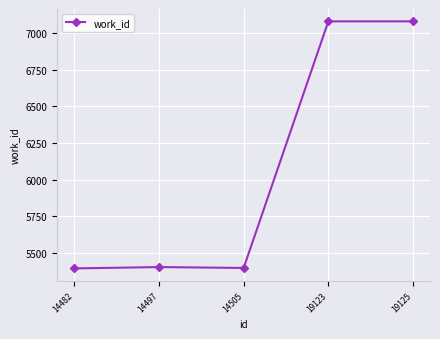

What is the sum of all values?

30354